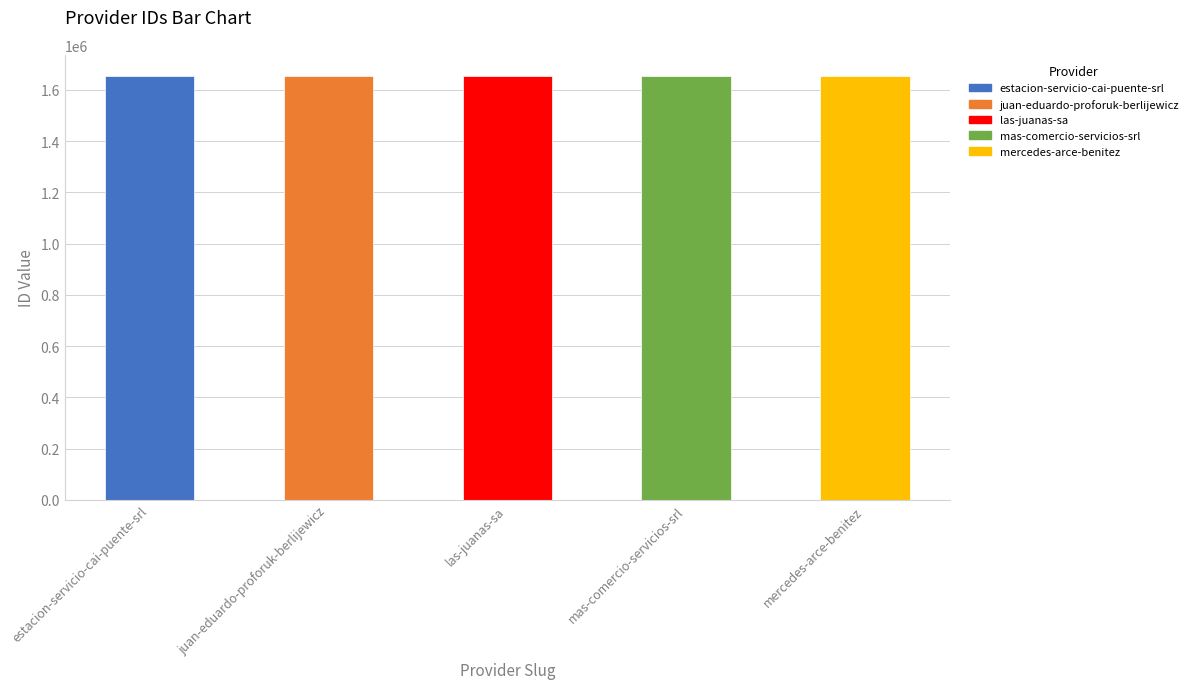

Count the values in the range 1653942 to 1653944.

3